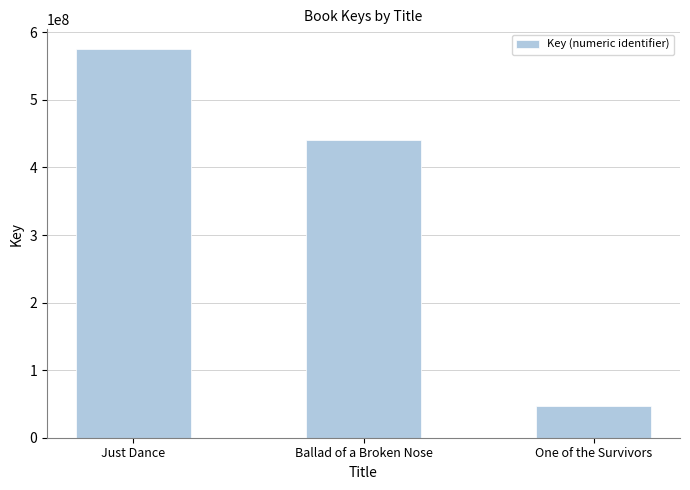

How many values are between 46477259 and 575693447?

3